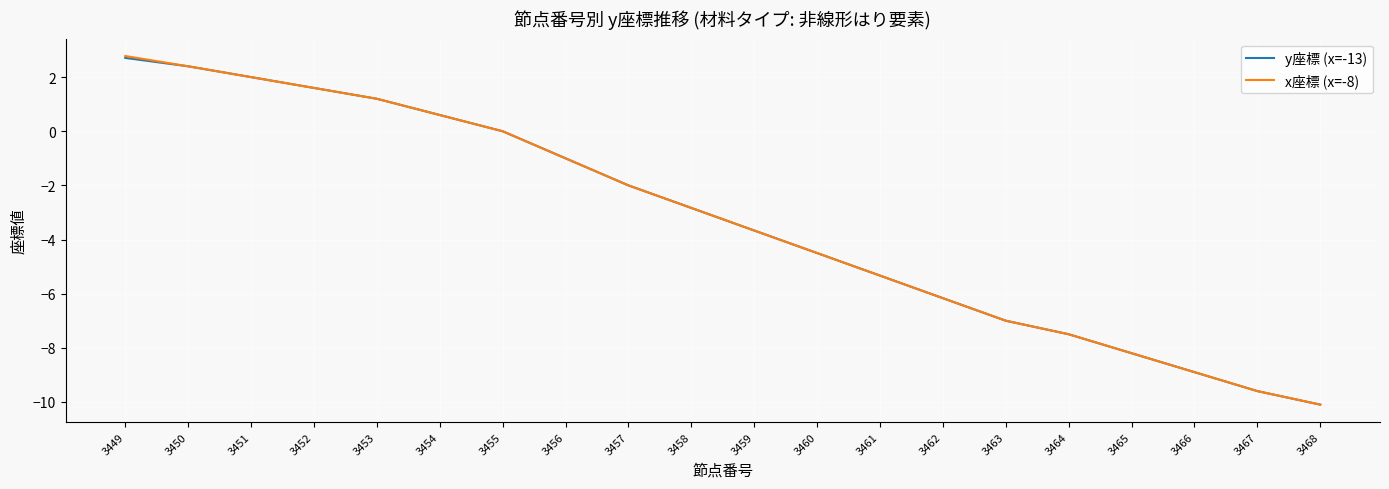

How many lines are shown in the chart?

2